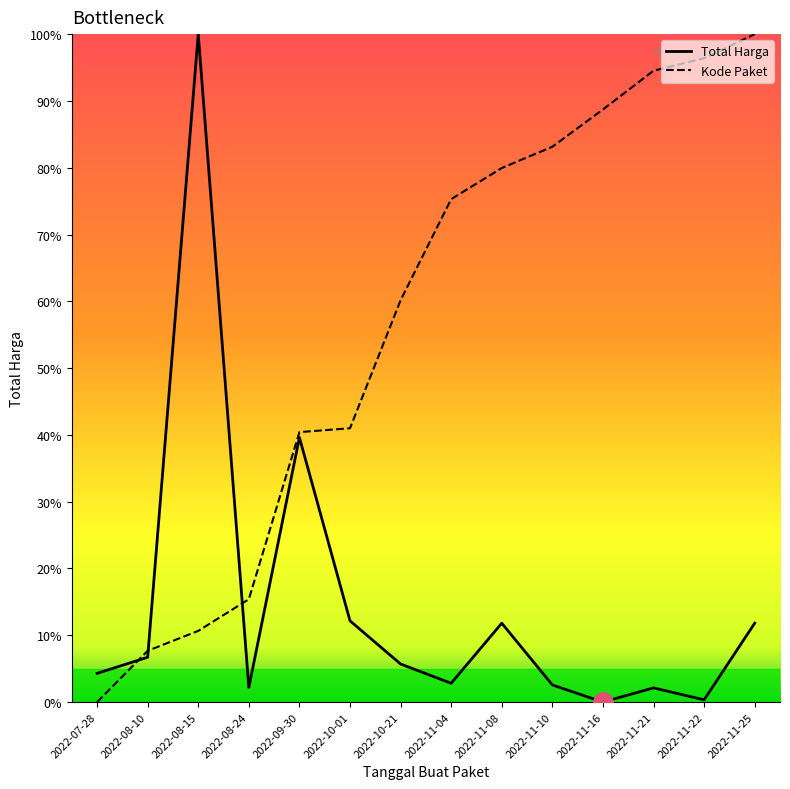

Which series changed the most between 2022-07-28 and 2022-08-10?

Kode Paket